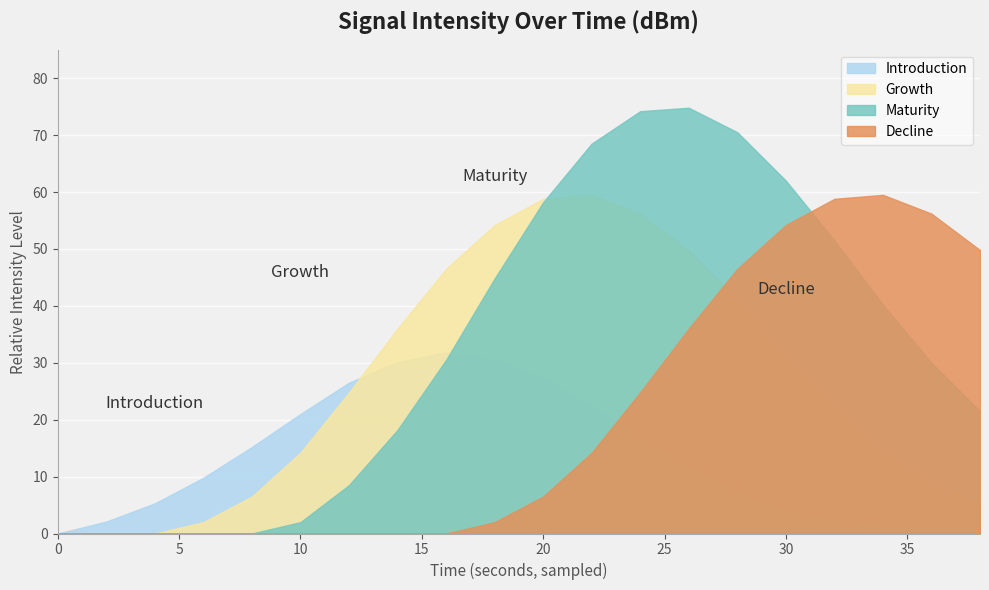

The value of Maturity at 14 is 24.5. True or false?

False